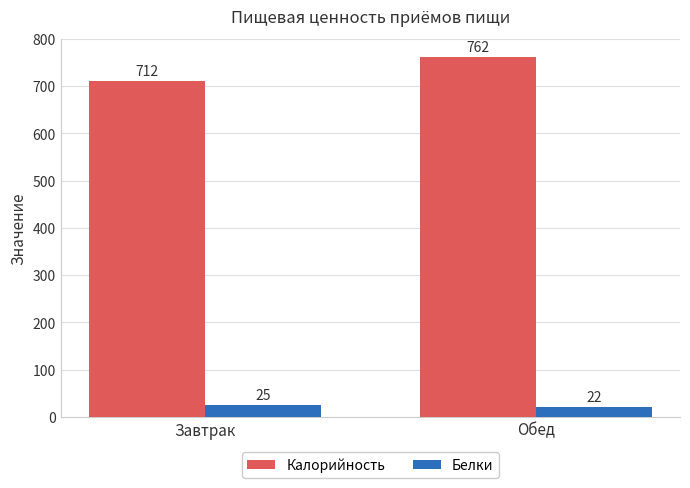

What is the total value across all series at Обед?

784